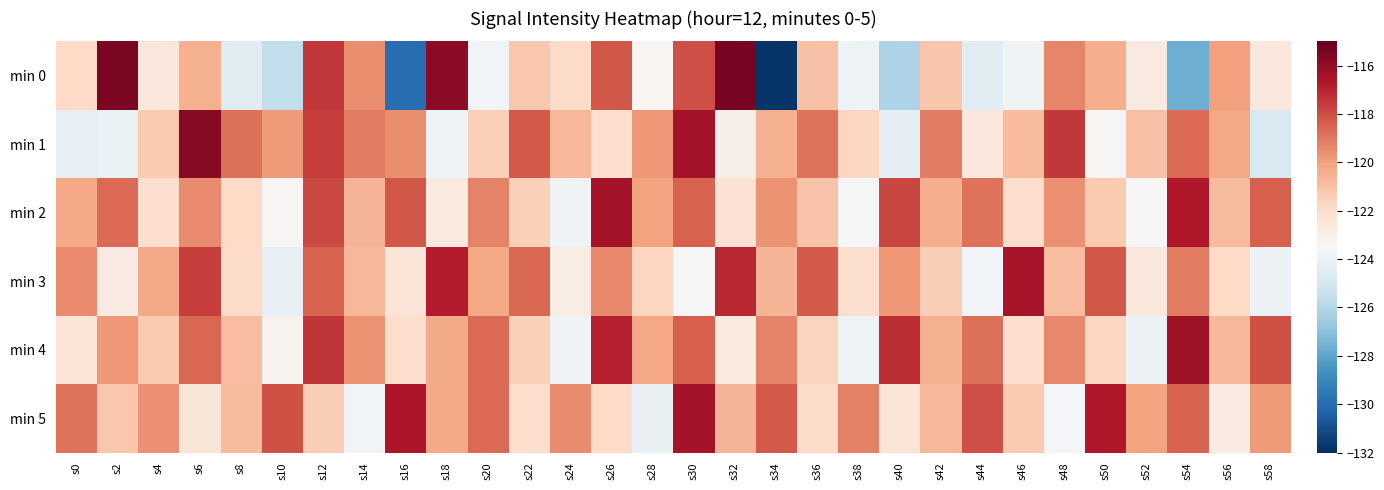

What is the minimum value shown in the chart?

-131.8